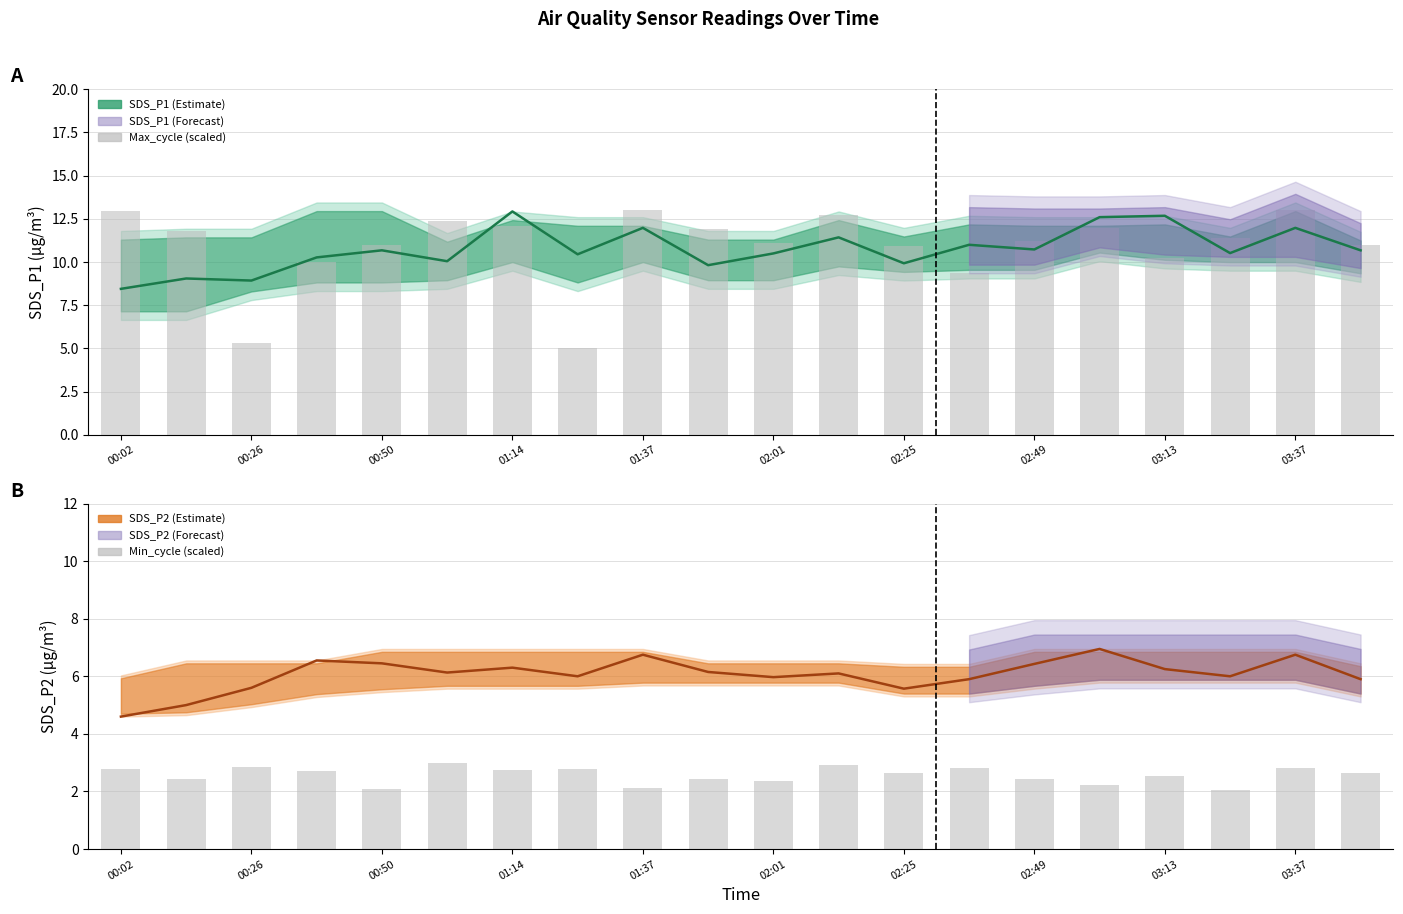

Which series has the largest range (max minus min)?

Max_cycle (scaled)